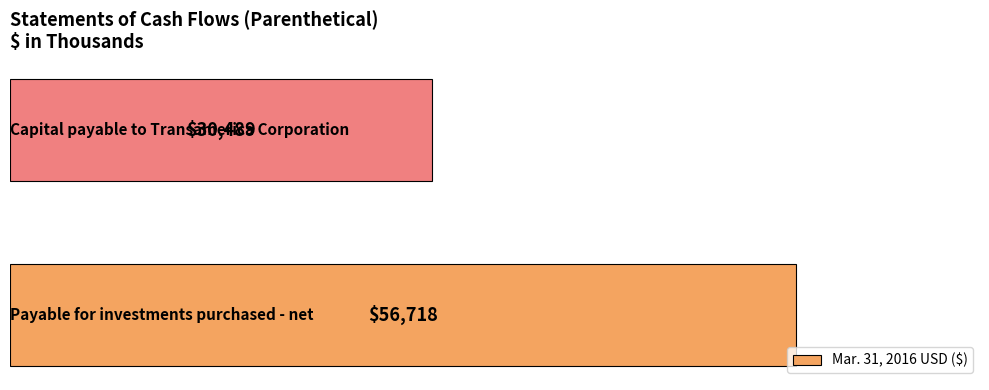

What is the difference between the maximum and minimum values?

26229